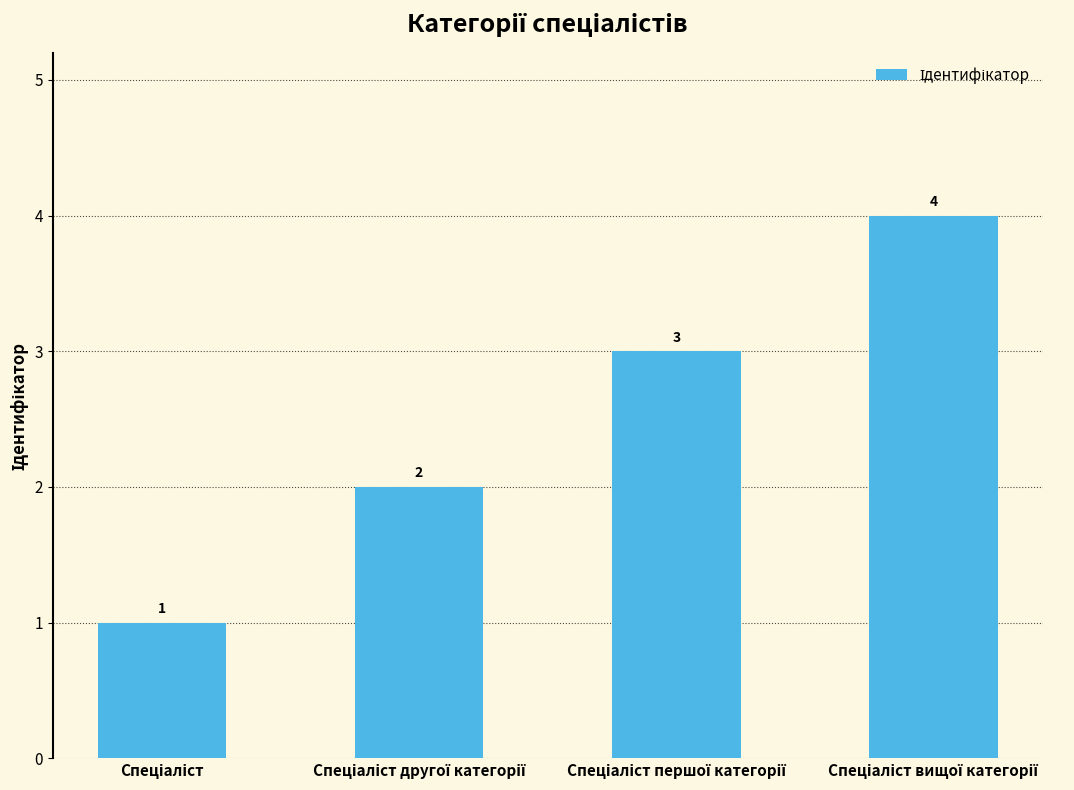

What is the maximum value shown in the chart?

4